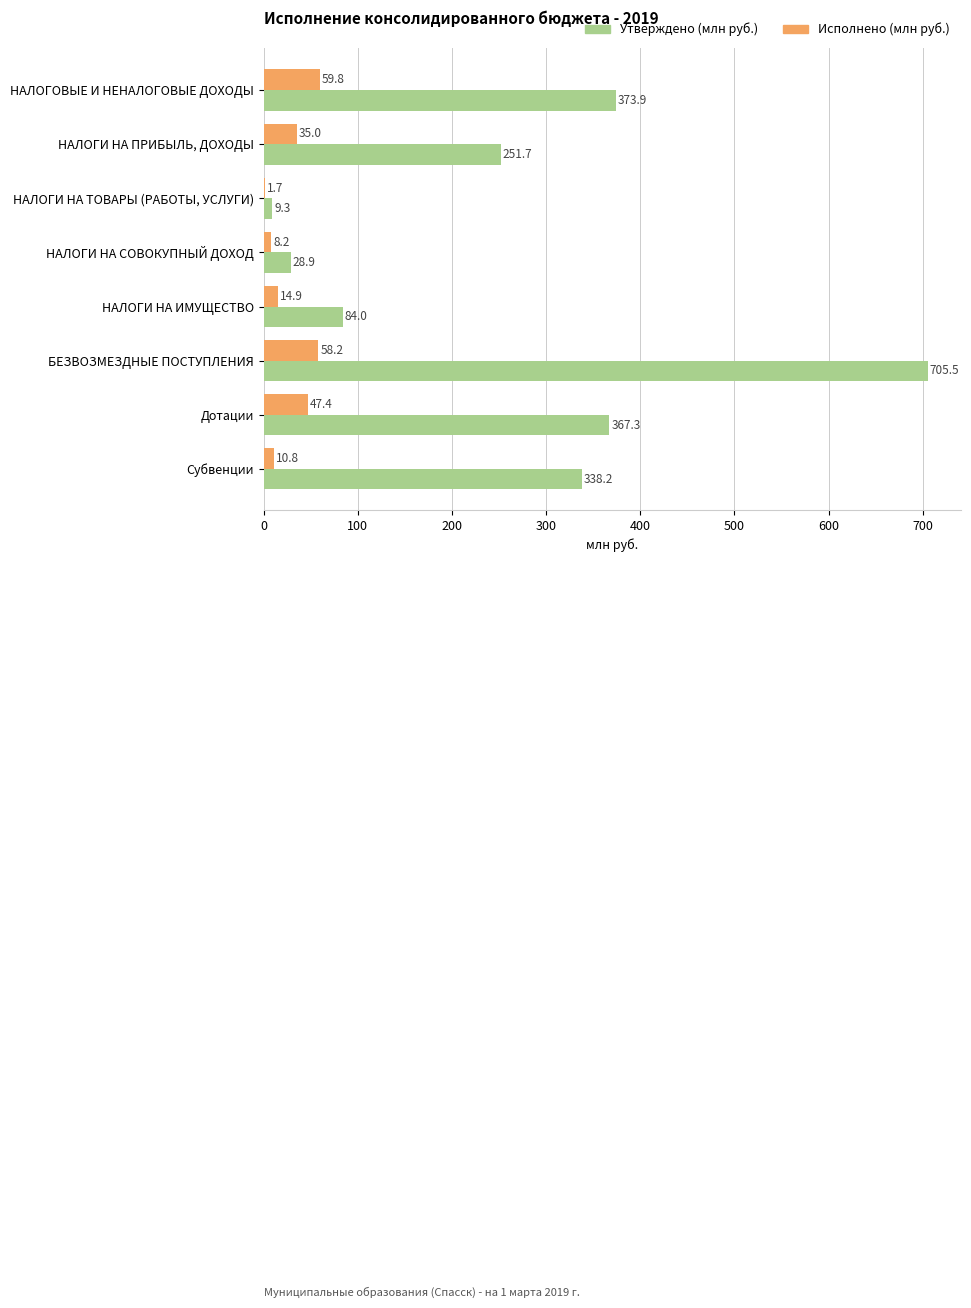

What is the total value across all series at НАЛОГИ НА ПРИБЫЛЬ, ДОХОДЫ?

286.7